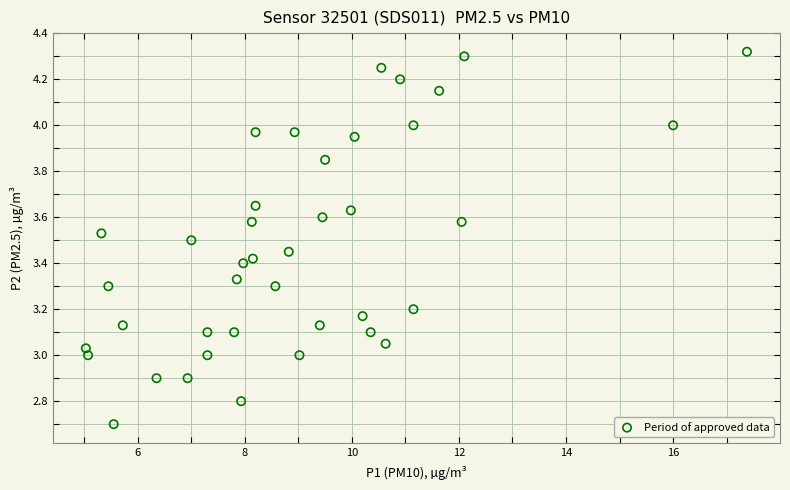

What is the range of Y values (max minus min)?

1.6